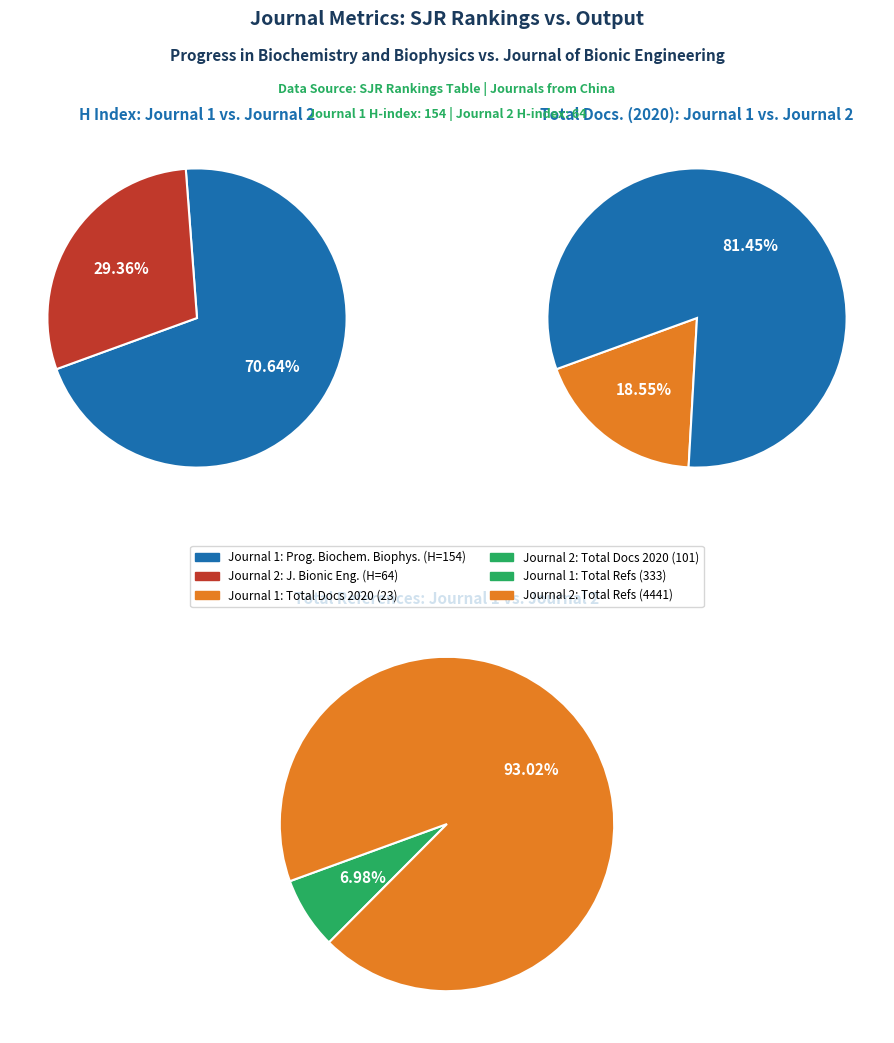

To the nearest percent, what is the difference between the Progress in Biochemistry and Biophysics and Journal of Bionic Engineering slice percentages?

41%